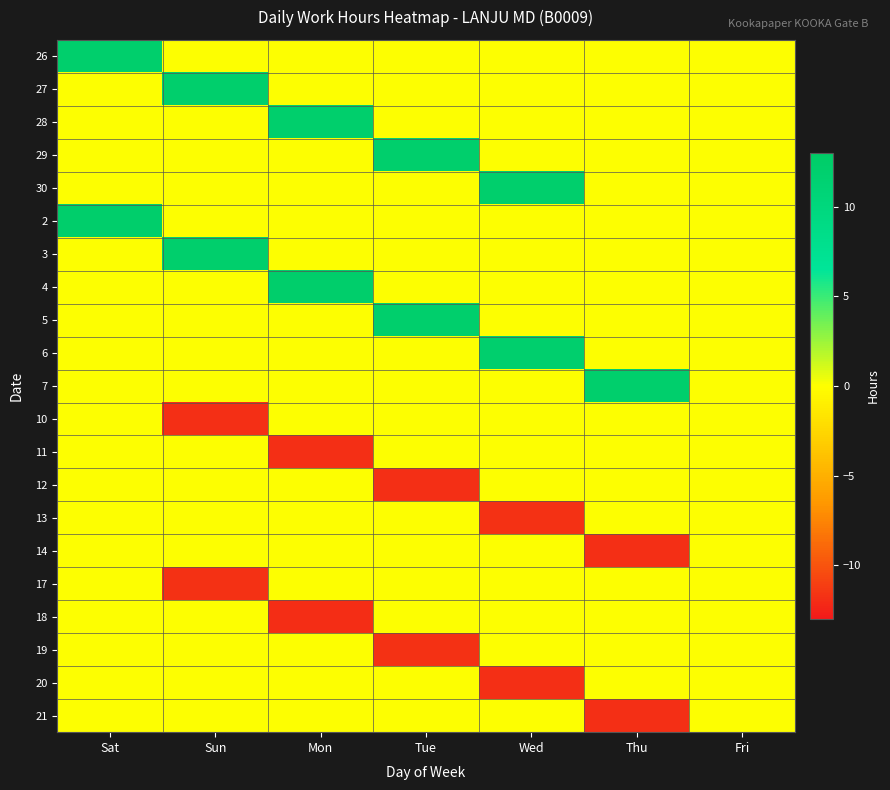

Reading right to left, extract all data points from this chart.

26: Fri=0.0	Thu=0.0	Wed=0.0	Tue=0.0	Mon=0.0	Sun=0.0	Sat=12.1
27: Fri=0.0	Thu=0.0	Wed=0.0	Tue=0.0	Mon=0.0	Sun=12.1	Sat=0.0
28: Fri=0.0	Thu=0.0	Wed=0.0	Tue=0.0	Mon=12.1	Sun=0.0	Sat=0.0
29: Fri=0.0	Thu=0.0	Wed=0.0	Tue=12.1	Mon=0.0	Sun=0.0	Sat=0.0
30: Fri=0.0	Thu=0.0	Wed=12.1	Tue=0.0	Mon=0.0	Sun=0.0	Sat=0.0
2: Fri=0.0	Thu=0.0	Wed=0.0	Tue=0.0	Mon=0.0	Sun=0.0	Sat=12.2
3: Fri=0.0	Thu=0.0	Wed=0.0	Tue=0.0	Mon=0.0	Sun=12.1	Sat=0.0
4: Fri=0.0	Thu=0.0	Wed=0.0	Tue=0.0	Mon=12.2	Sun=0.0	Sat=0.0
5: Fri=0.0	Thu=0.0	Wed=0.0	Tue=12.2	Mon=0.0	Sun=0.0	Sat=0.0
6: Fri=0.0	Thu=0.0	Wed=12.1	Tue=0.0	Mon=0.0	Sun=0.0	Sat=0.0
7: Fri=0.0	Thu=12.1	Wed=0.0	Tue=0.0	Mon=0.0	Sun=0.0	Sat=0.0
10: Fri=0.0	Thu=0.0	Wed=0.0	Tue=0.0	Mon=0.0	Sun=-11.8	Sat=0.0
11: Fri=0.0	Thu=0.0	Wed=0.0	Tue=0.0	Mon=-11.9	Sun=0.0	Sat=0.0
12: Fri=0.0	Thu=0.0	Wed=0.0	Tue=-11.8	Mon=0.0	Sun=0.0	Sat=0.0
13: Fri=0.0	Thu=0.0	Wed=-11.7	Tue=0.0	Mon=0.0	Sun=0.0	Sat=0.0
14: Fri=0.0	Thu=-11.8	Wed=0.0	Tue=0.0	Mon=0.0	Sun=0.0	Sat=0.0
17: Fri=0.0	Thu=0.0	Wed=0.0	Tue=0.0	Mon=0.0	Sun=-11.7	Sat=0.0
18: Fri=0.0	Thu=0.0	Wed=0.0	Tue=0.0	Mon=-11.9	Sun=0.0	Sat=0.0
19: Fri=0.0	Thu=0.0	Wed=0.0	Tue=-11.8	Mon=0.0	Sun=0.0	Sat=0.0
20: Fri=0.0	Thu=0.0	Wed=-11.9	Tue=0.0	Mon=0.0	Sun=0.0	Sat=0.0
21: Fri=0.0	Thu=-11.9	Wed=0.0	Tue=0.0	Mon=0.0	Sun=0.0	Sat=0.0